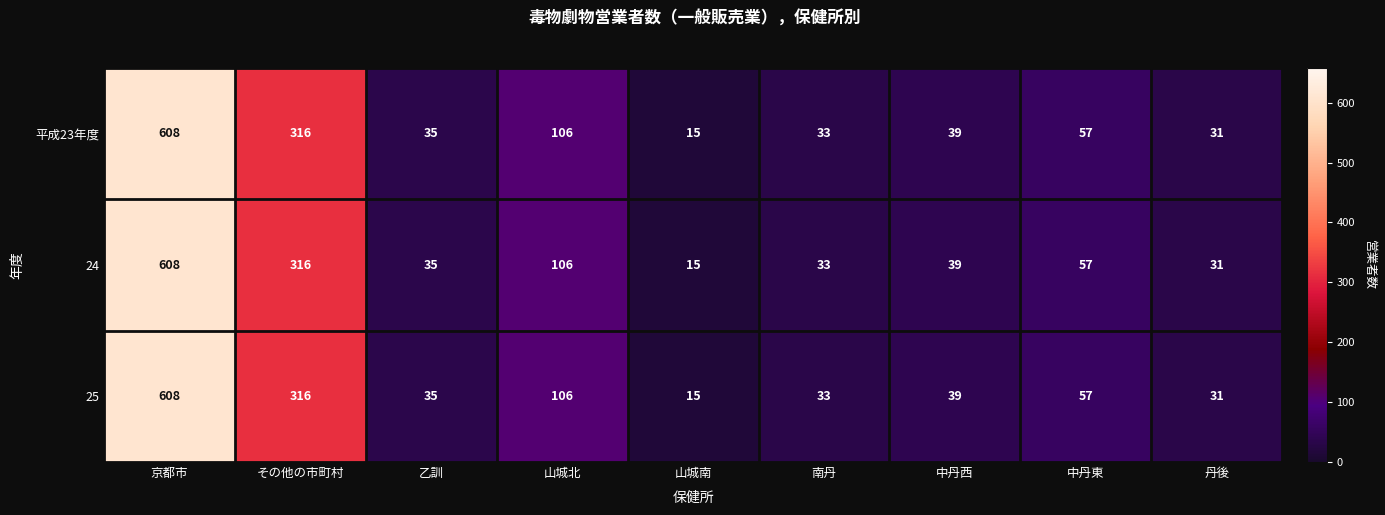

What is the greatest value displayed?

608